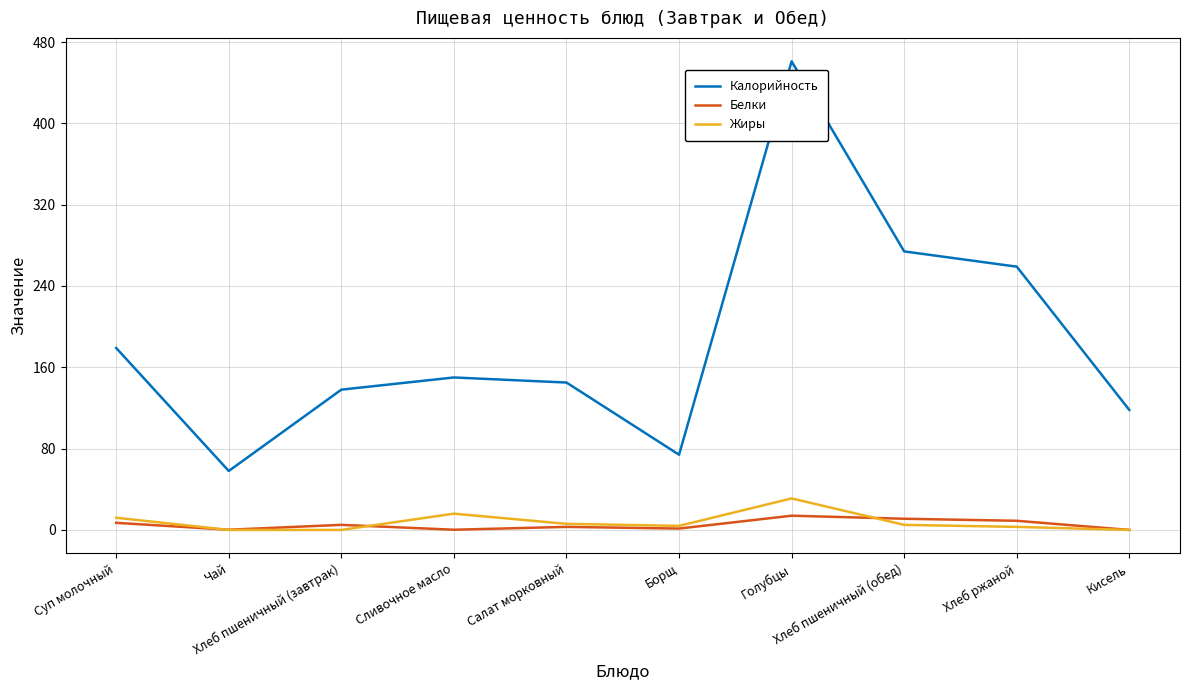

At which category is the sum across all series the highest?

Голубцы